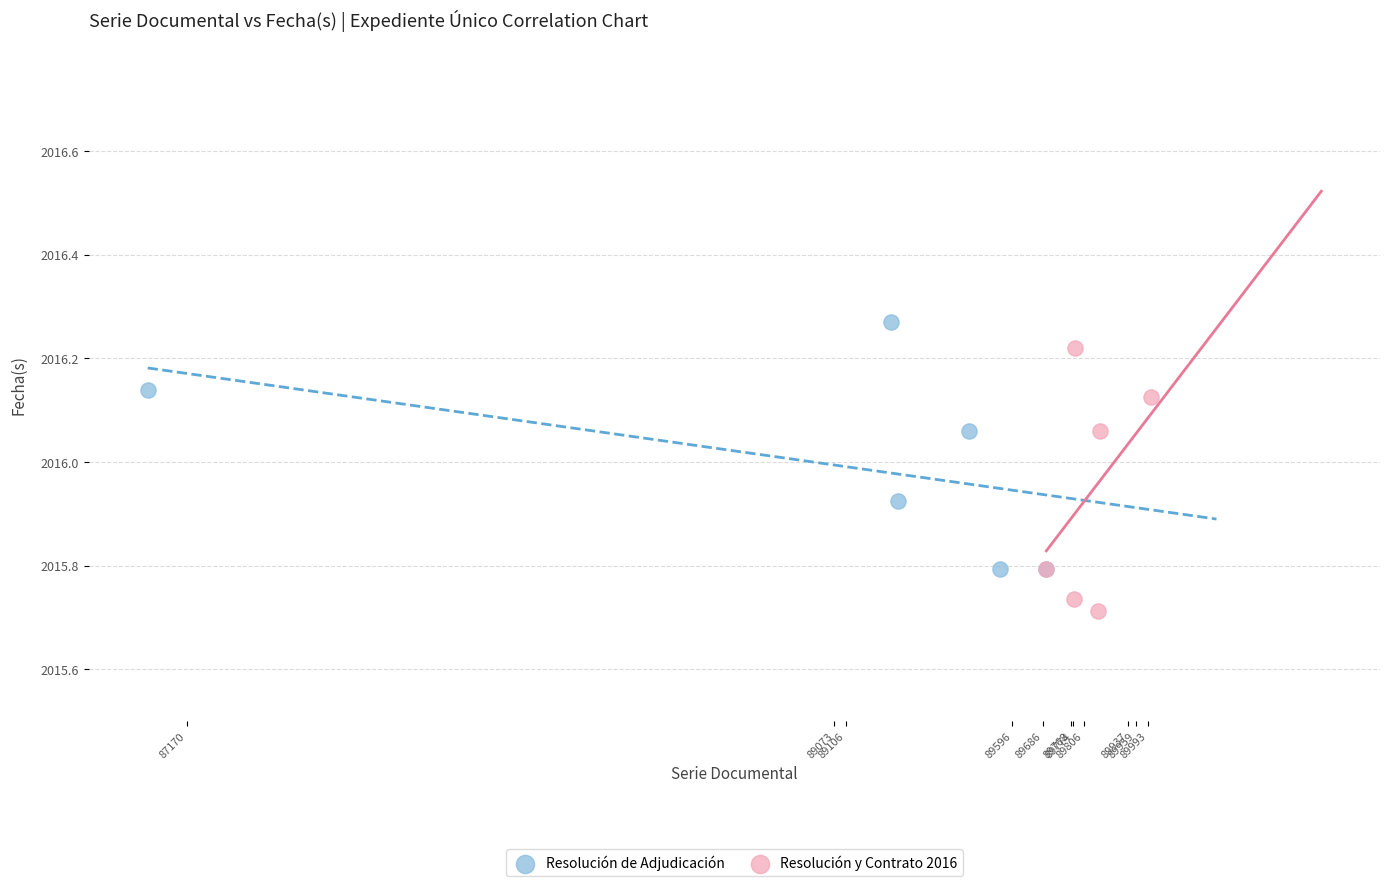

Which series reaches the minimum Y coordinate?

Resolución y Contrato 2016